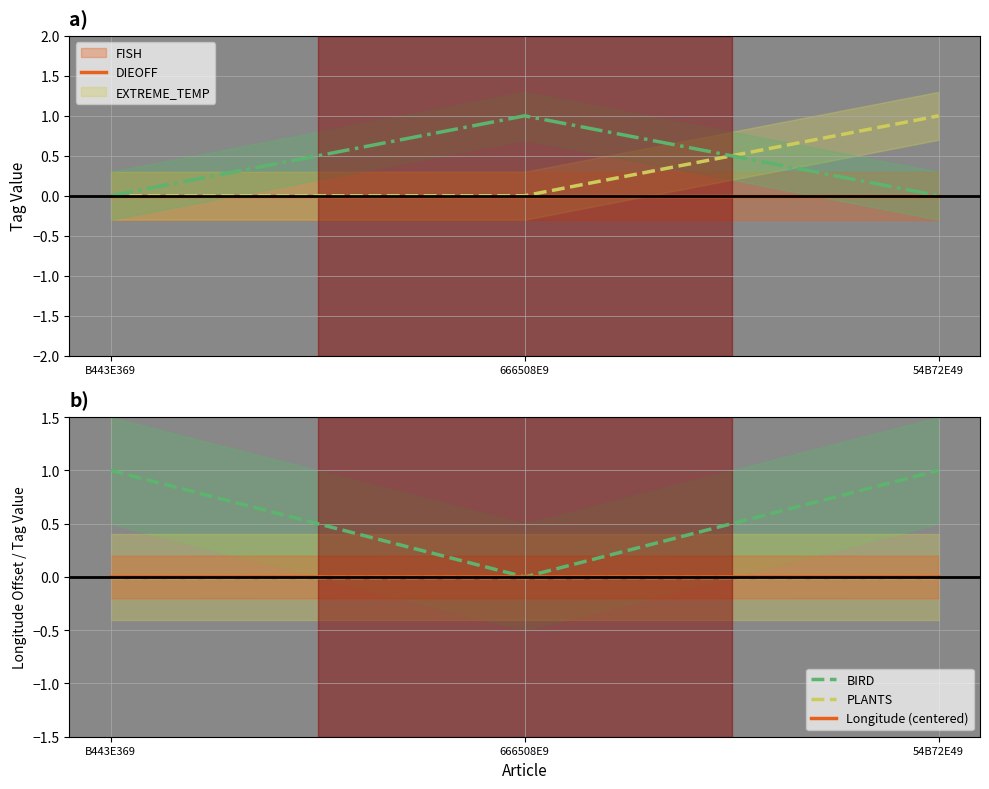

Is this an area chart (filled region under the line)?

No